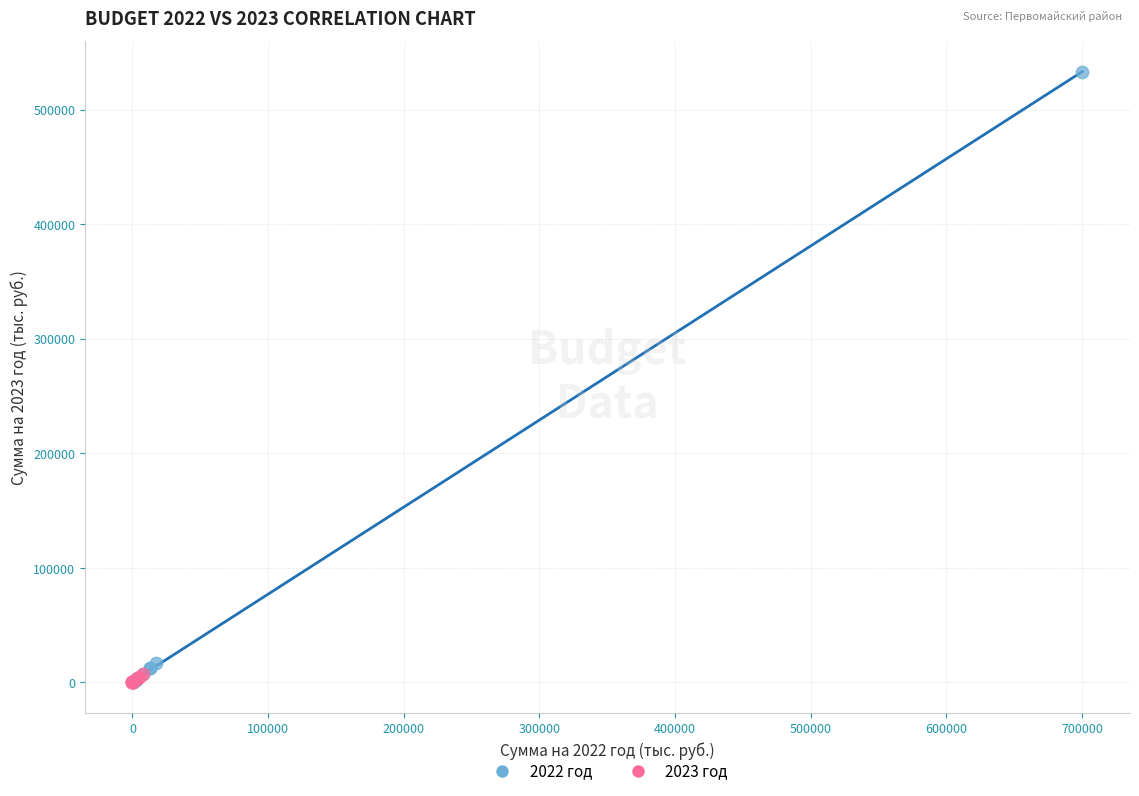

Which series has the widest spread of Y values?

2022 год